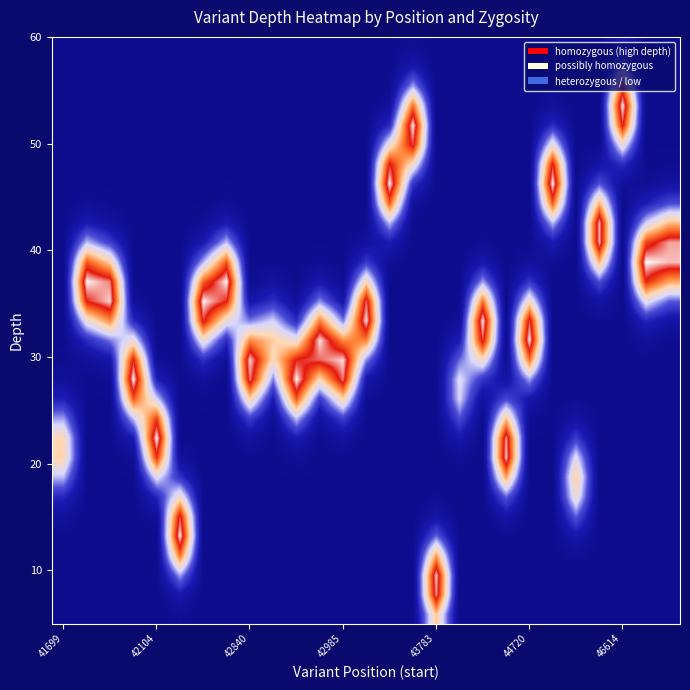

At which category does the chart reach its minimum across all series?

43783